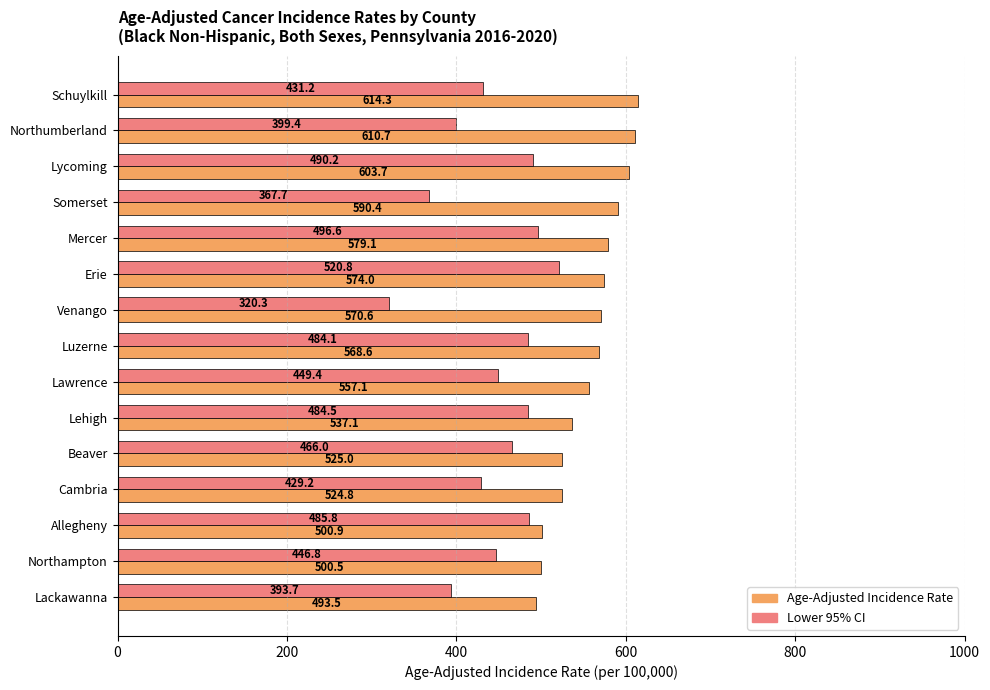

Which series changed the most between Somerset and Cambria?

Age-Adjusted Incidence Rate